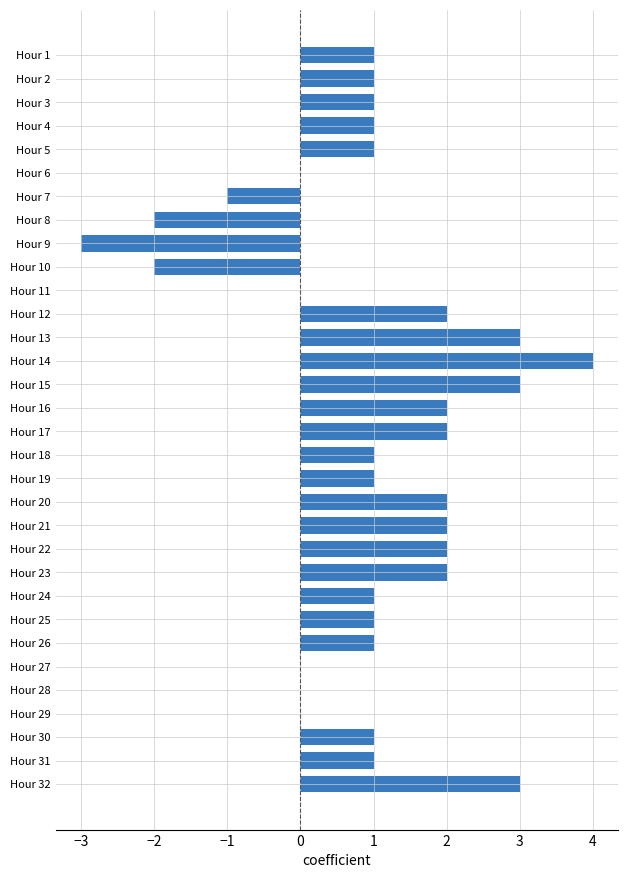

How many categories are shown in the chart?

32